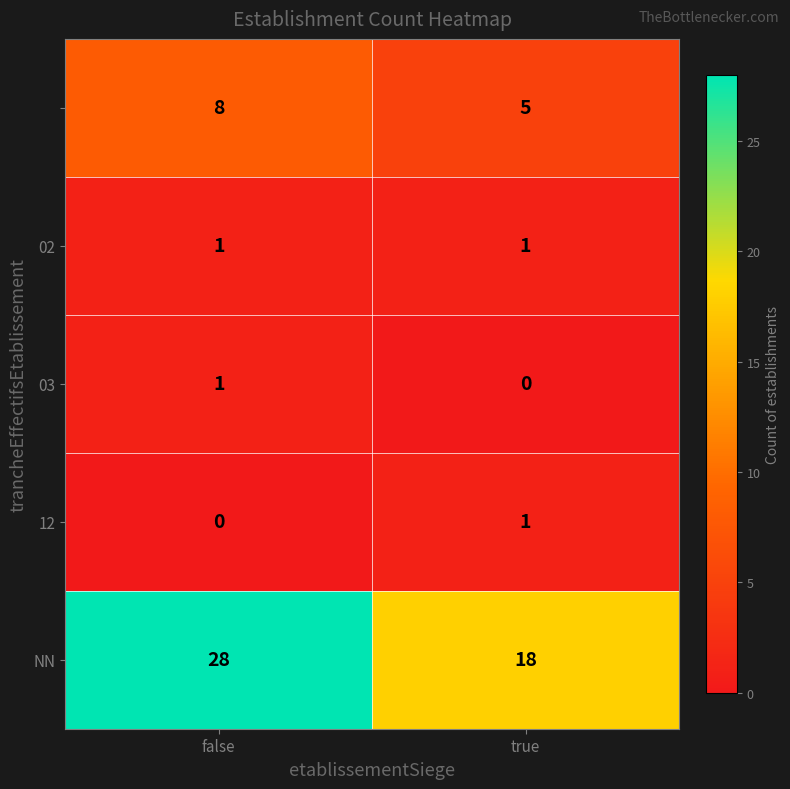

At which category does the chart reach its peak across all series?

false